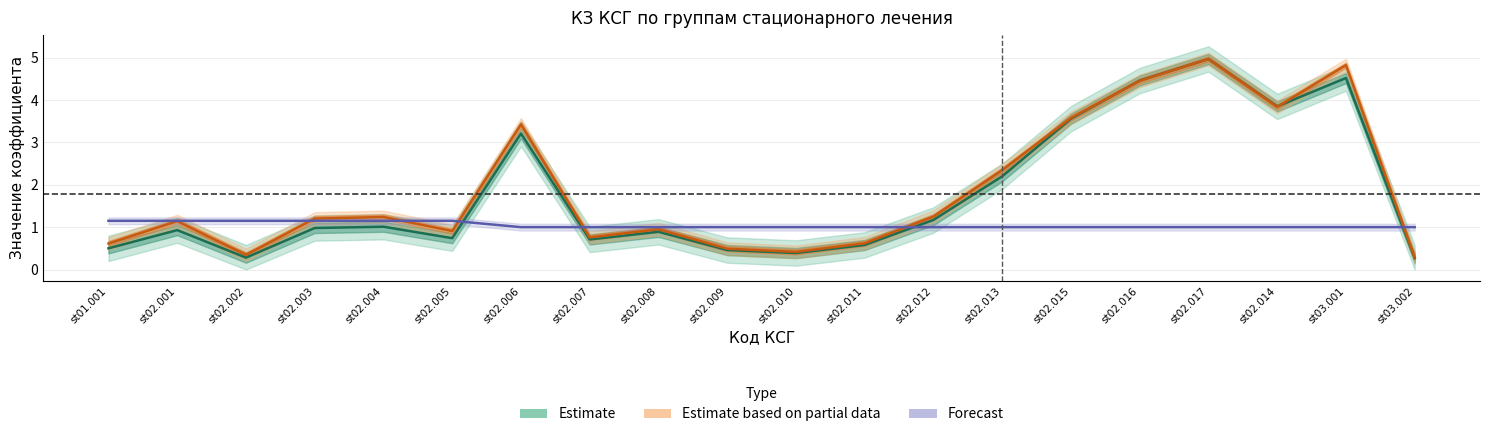

What are all the series names shown in the legend?

Estimate, Estimate based on partial data, Forecast